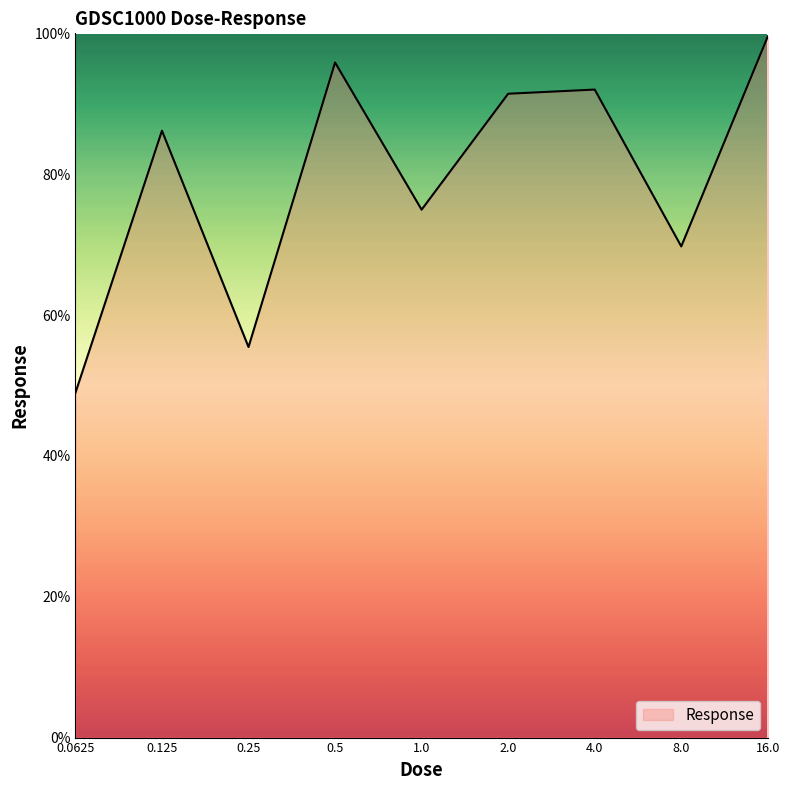

What is the difference between the maximum and minimum values?

50.6